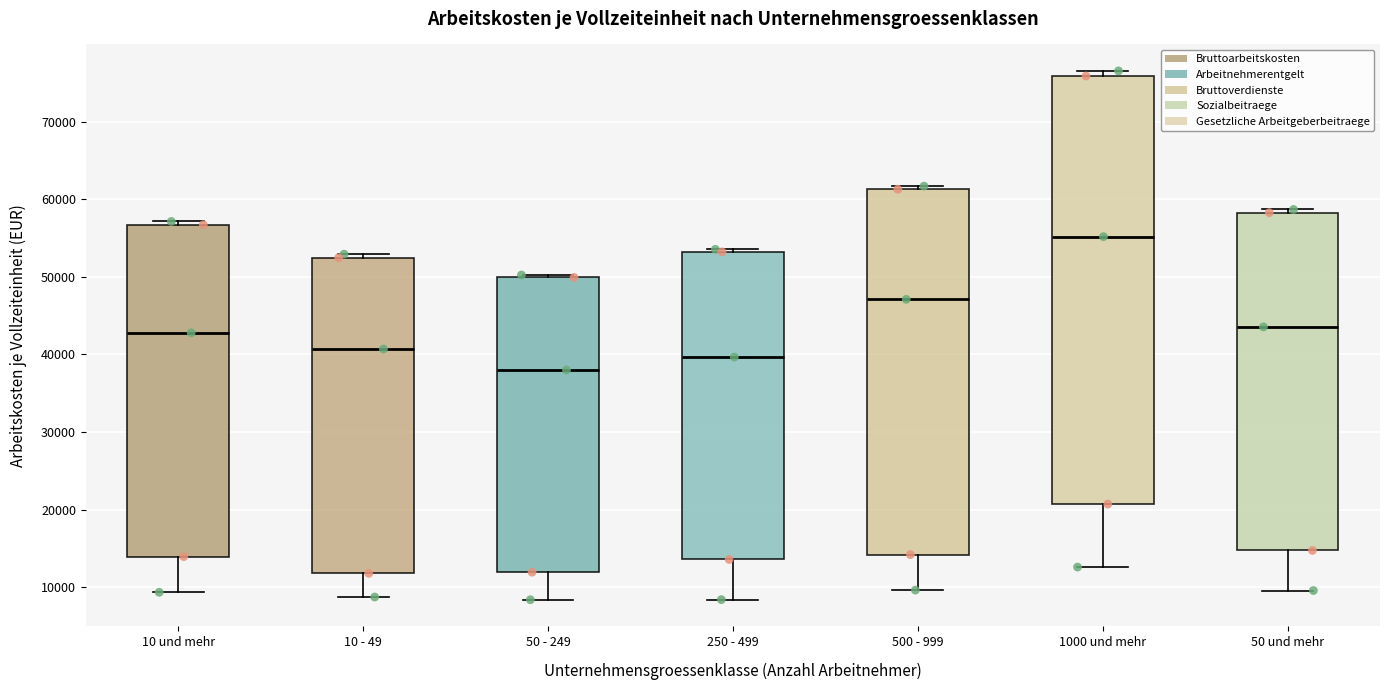

Reading left to right, read every box against the y-axis: the position of its median line, the range the box covers, and the ends of its whiskers. The values are not printed on the chart, so give them approximately, as read against the axis.

10 und mehr: median 43000, box 14000 to 57000, whiskers 9000 to 57000 (just above the box's upper edge)
10 - 49: median 41000, box 12000 to 52000, whiskers 9000 to 53000
50 - 249: median 38000, box 12000 to 50000, whiskers 8000 to 50000 (just above the box's upper edge)
250 - 499: median 40000, box 14000 to 53000, whiskers 8000 to 54000
500 - 999: median 47000, box 14000 to 61000, whiskers 10000 to 62000
1000 und mehr: median 55000, box 21000 to 76000, whiskers 13000 to 77000
50 und mehr: median 44000, box 15000 to 58000, whiskers 10000 to 59000